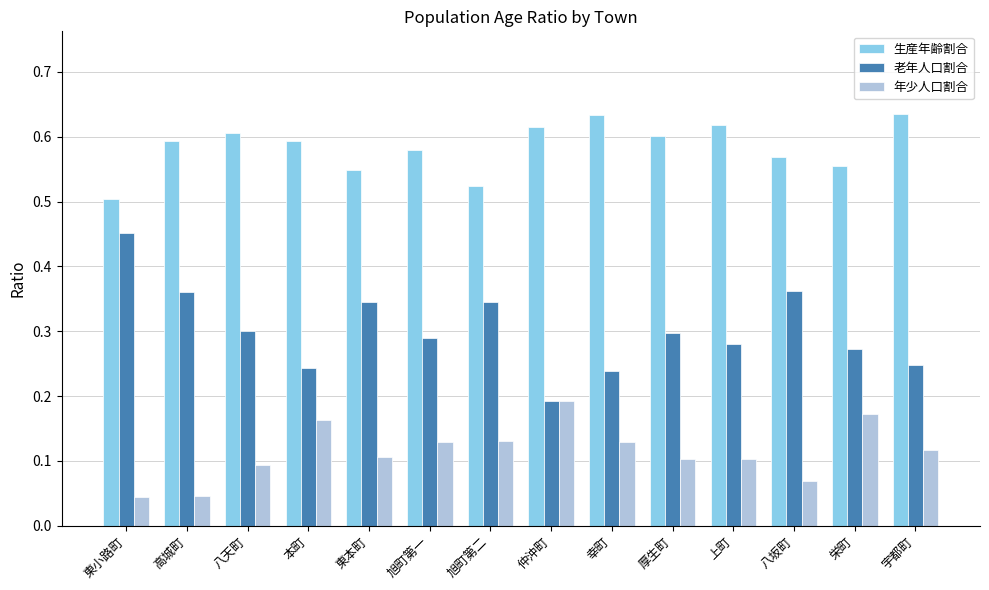

Rank the series by their average value, from highest to lowest.

生産年齢割合, 老年人口割合, 年少人口割合